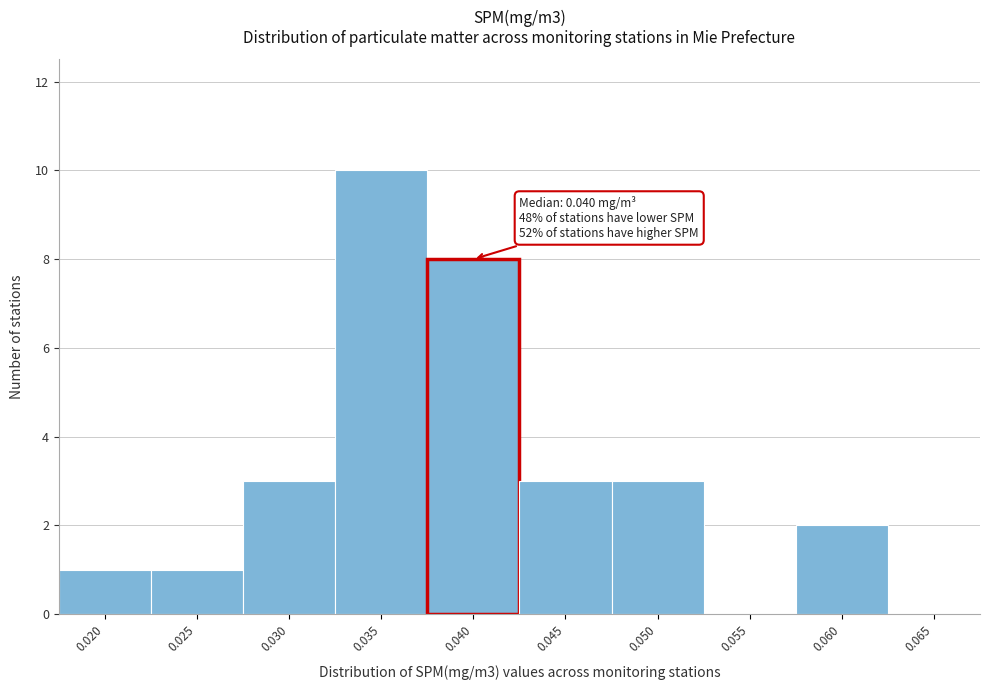

Reading right to left, transcribe all the data shown in this chart.

0.065=0	0.060=2	0.055=0	0.050=3	0.045=3	0.040=8	0.035=10	0.030=3	0.025=1	0.020=1